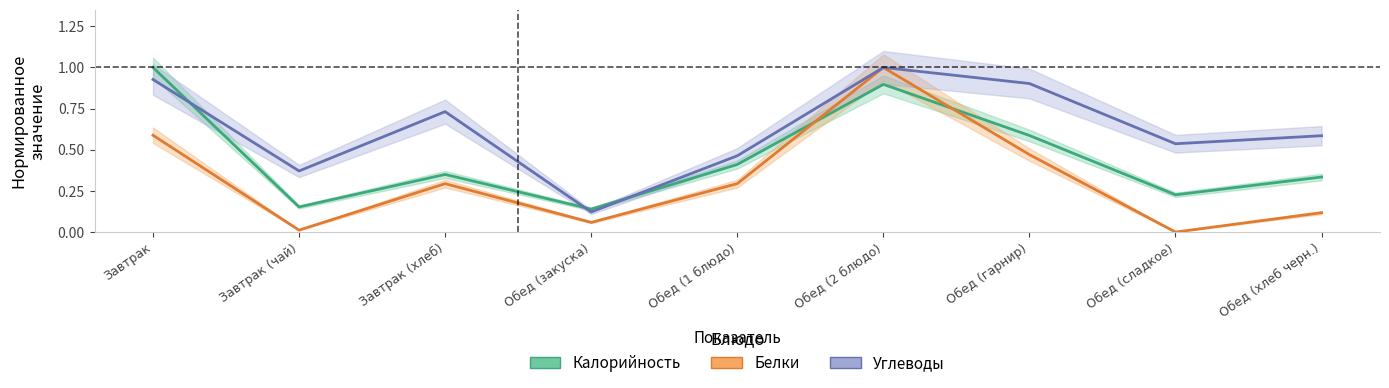

Rank the series by their maximum value, from highest to lowest.

Калорийность (норм.), Белки (норм.), Углеводы (норм.)